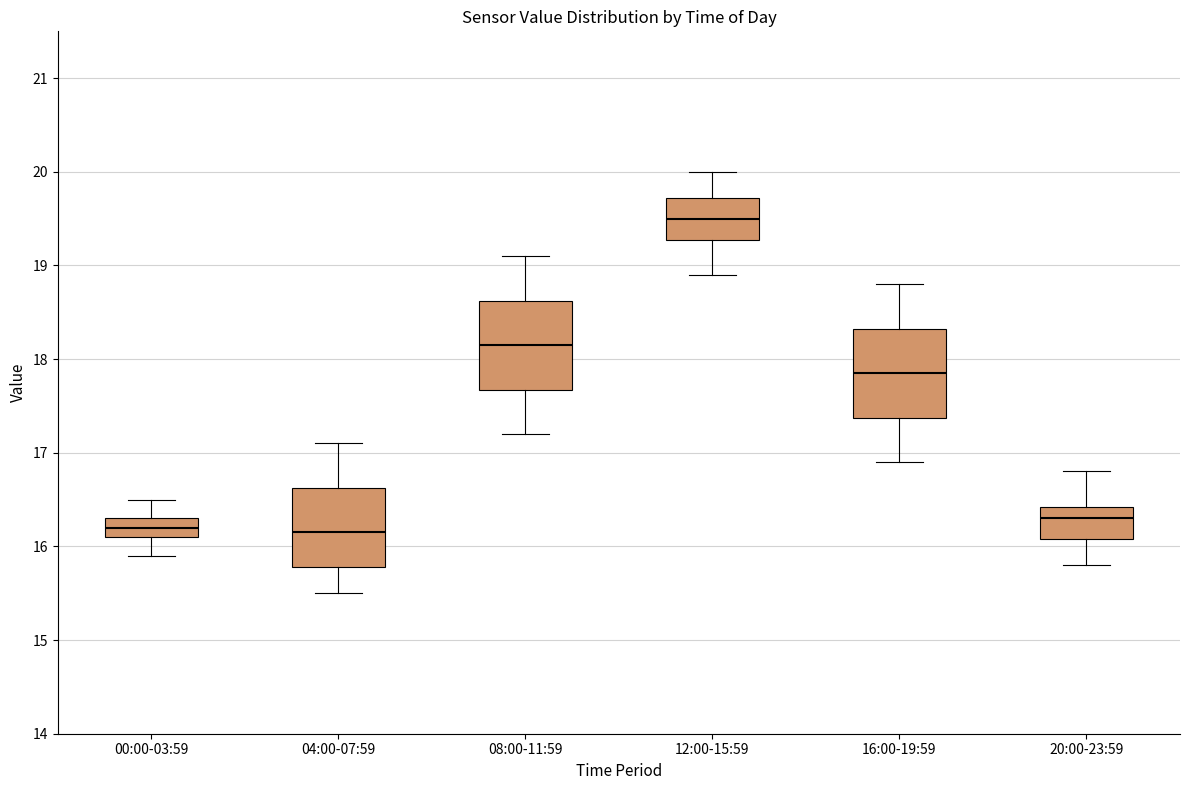

Reading left to right, transcribe this box plot: for each box, give where its median line is, the range the box spans, and where its two whiskers end, as read against the y-axis. The values are not printed on the chart, so give them approximately, as read against the axis.

00:00-03:59: median 16.2, box 16.1 to 16.3, whiskers 15.9 to 16.5
04:00-07:59: median 16.2, box 15.8 to 16.6, whiskers 15.5 to 17.1
08:00-11:59: median 18.2, box 17.7 to 18.6, whiskers 17.2 to 19.1
12:00-15:59: median 19.5, box 19.3 to 19.7, whiskers 18.9 to 20.0
16:00-19:59: median 17.9, box 17.4 to 18.3, whiskers 16.9 to 18.8
20:00-23:59: median 16.3, box 16.1 to 16.4, whiskers 15.8 to 16.8